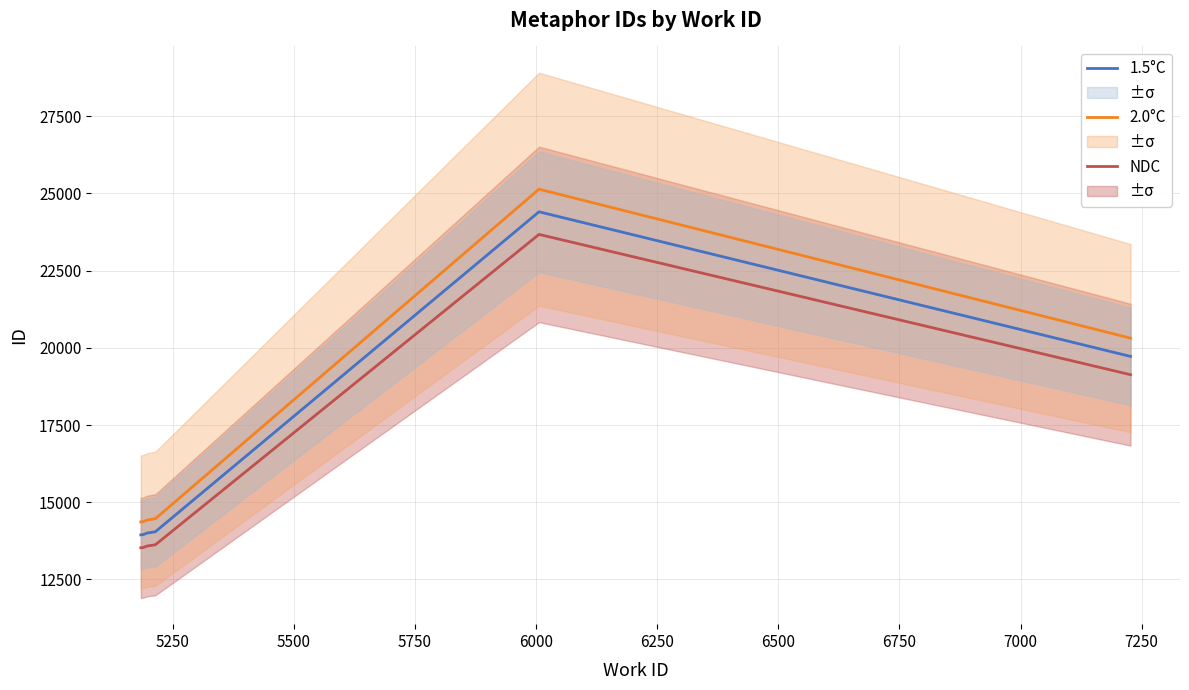

Which series has the widest spread of values?

2.0°C